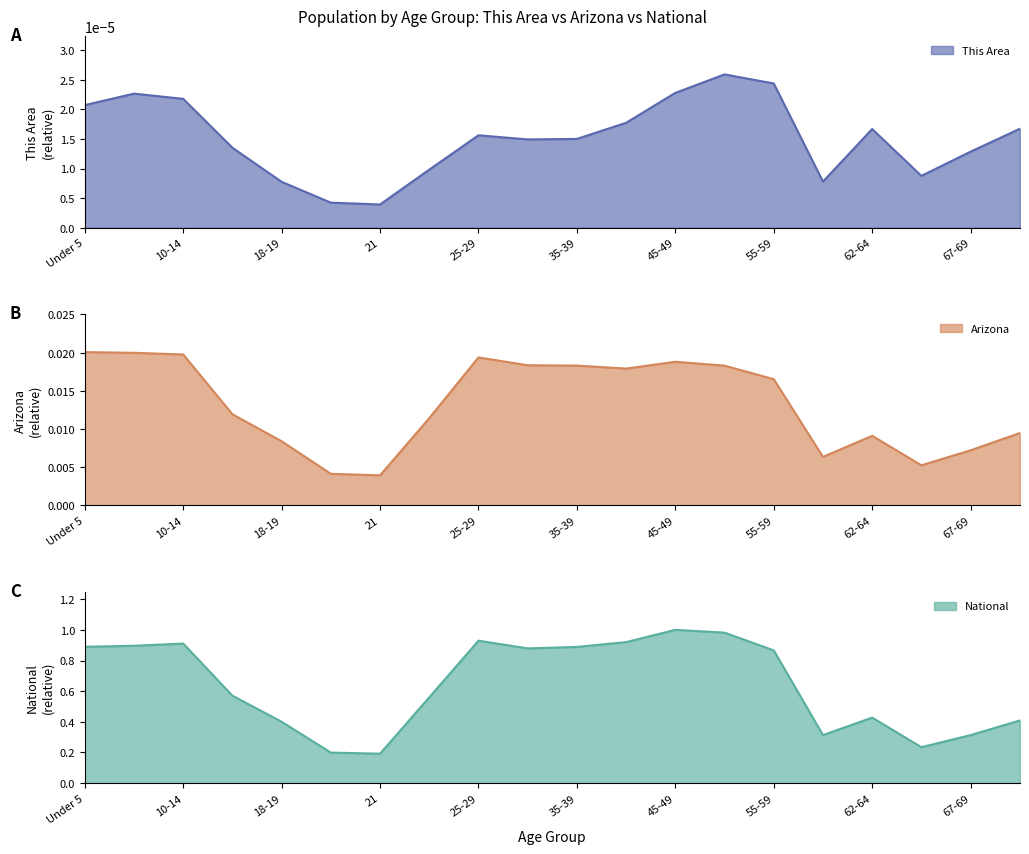

True or false: This Area and Arizona cross at least once.

False